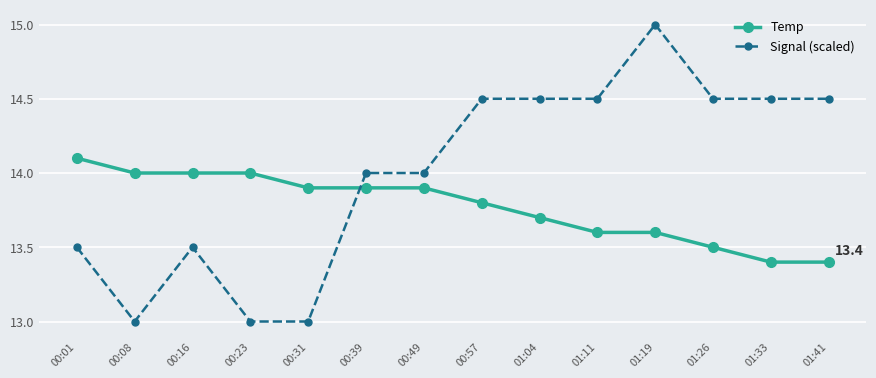

What is the label of the 9th point from the right?

00:39